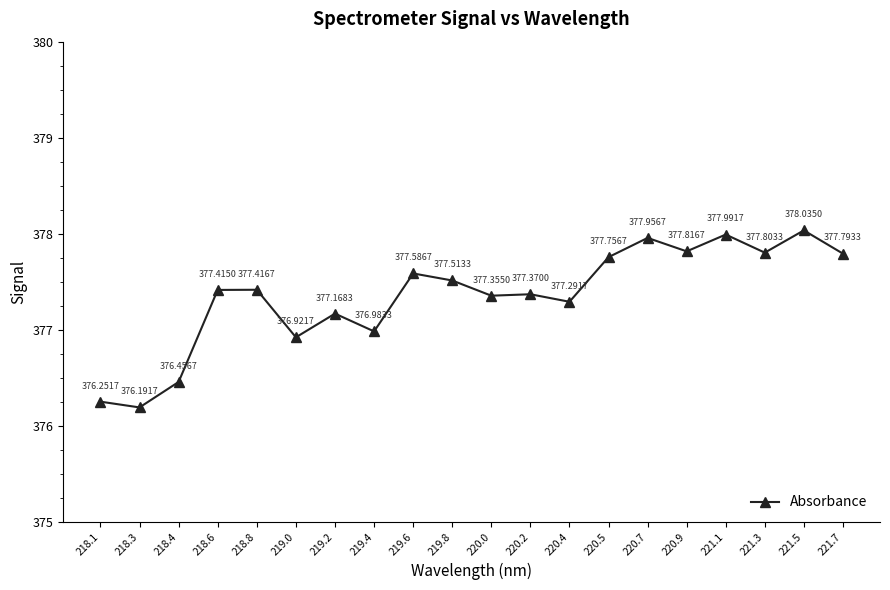

What position from the right is 221.5?

2